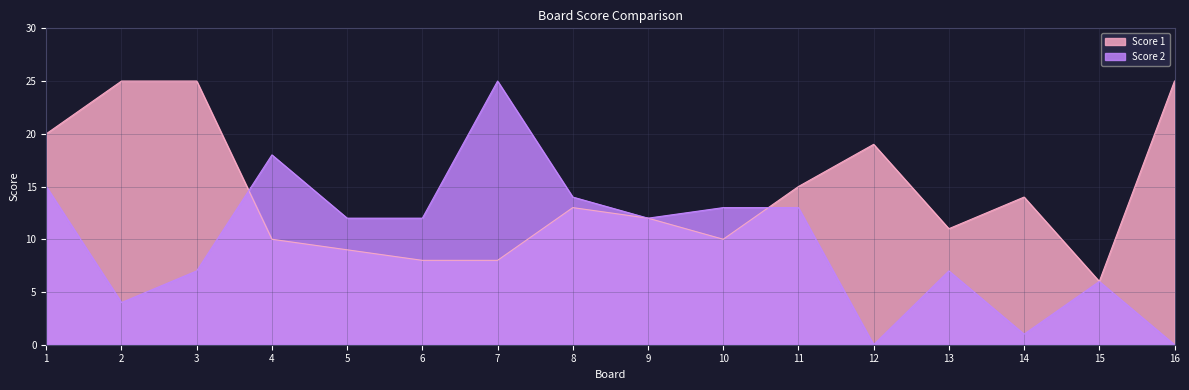

Between which two adjacent categories do Score 2 and Score 1 first intersect?

3 and 4